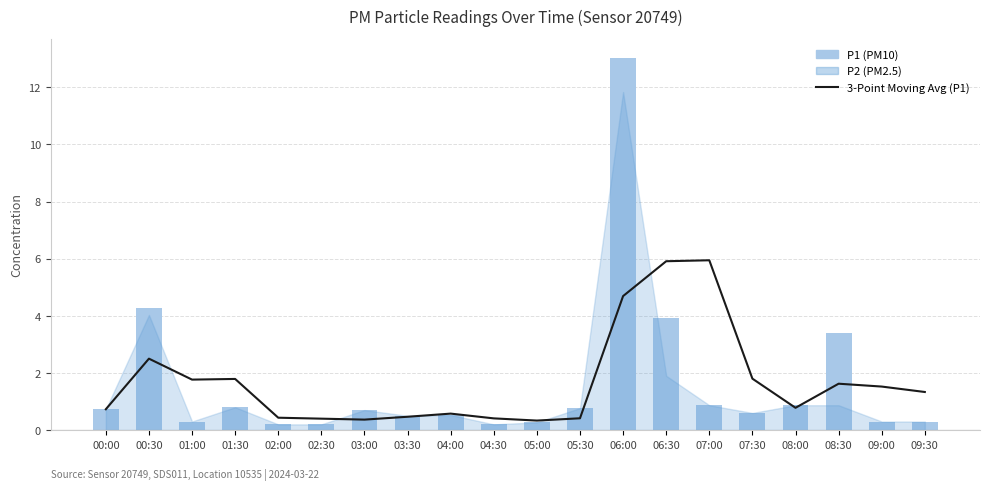

Which series has the largest range (max minus min)?

P1 (PM10)